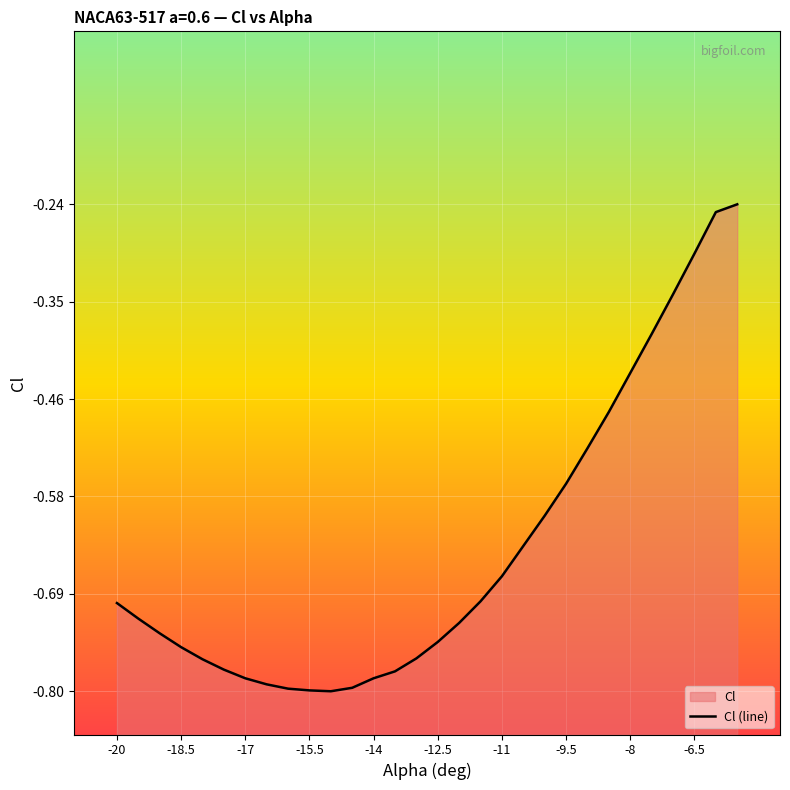

How many interior local valleys (lower than both neighbors) does the data have?

1